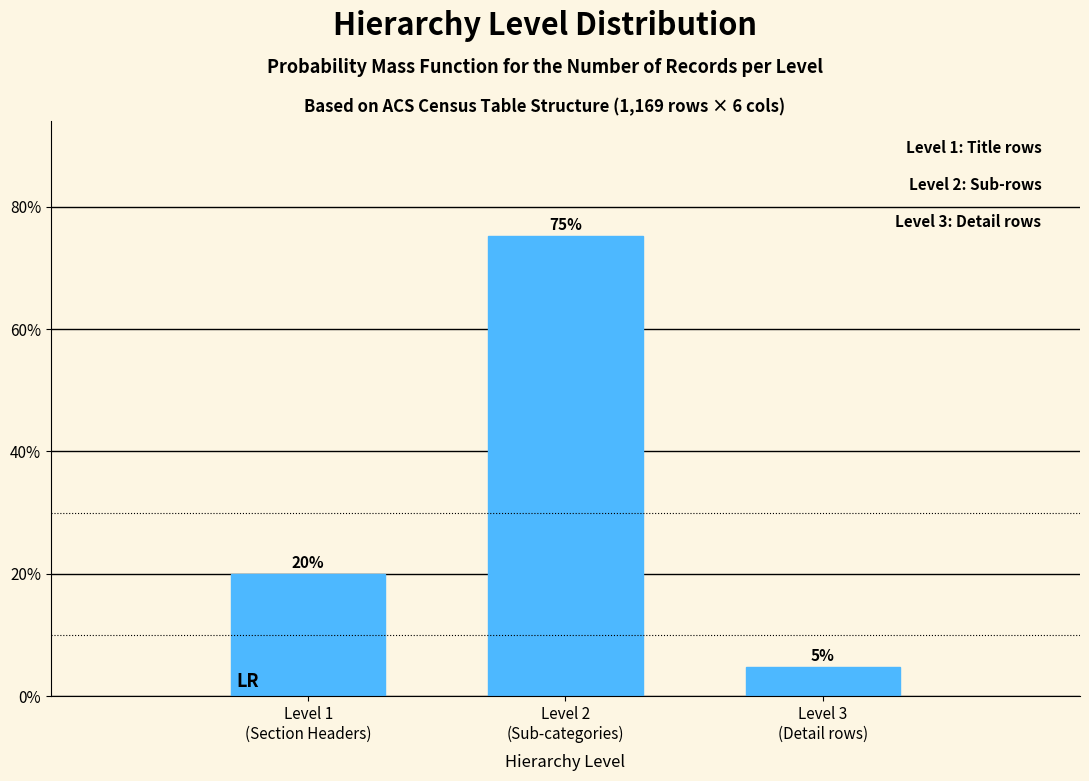

What is the maximum value shown in the chart?

75.2